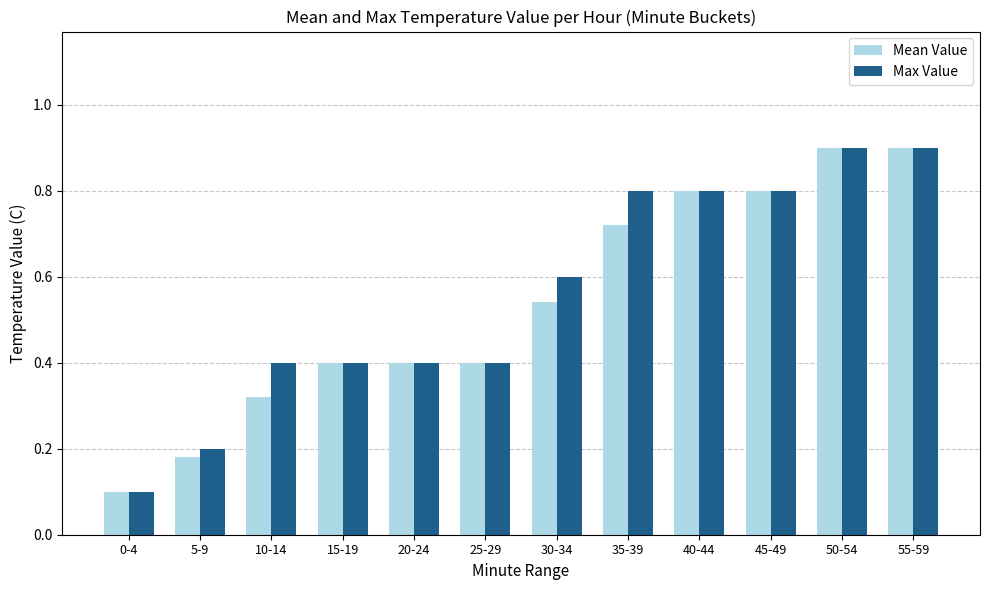

The Max Value series shows 0.8 at 40-44. True or false?

True